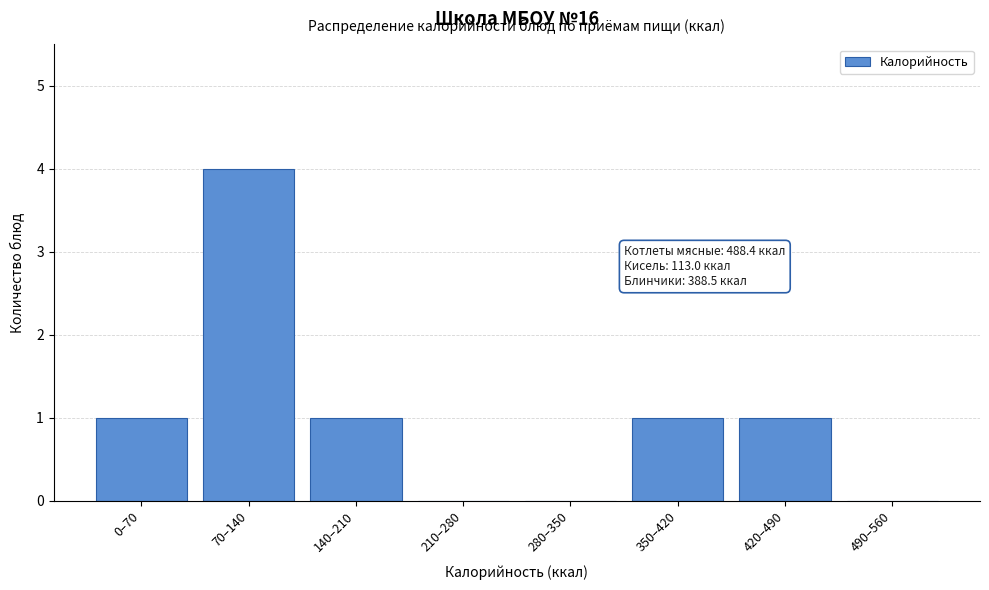

Reading left to right, transcribe all the data shown in this chart.

0–70=1	70–140=4	140–210=1	210–280=0	280–350=0	350–420=1	420–490=1	490–560=0